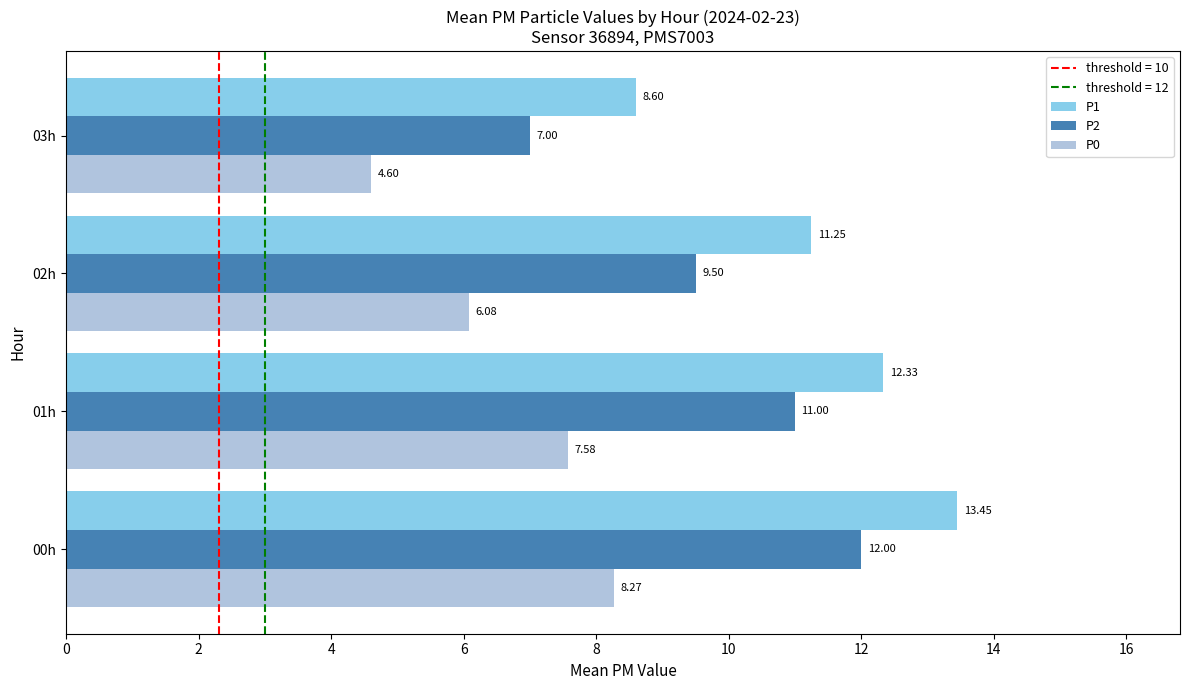

List the labels in order of P0 value, smallest first.

03h, 02h, 01h, 00h